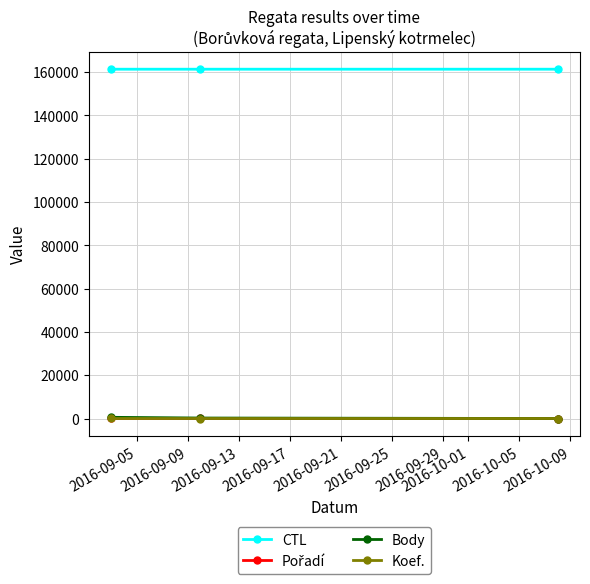

What is the sum of all Koef. values?

5